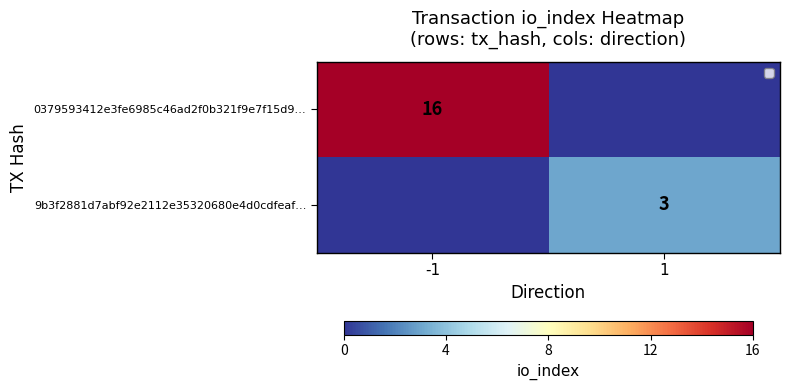

Between -1 and 1, which is larger?

-1